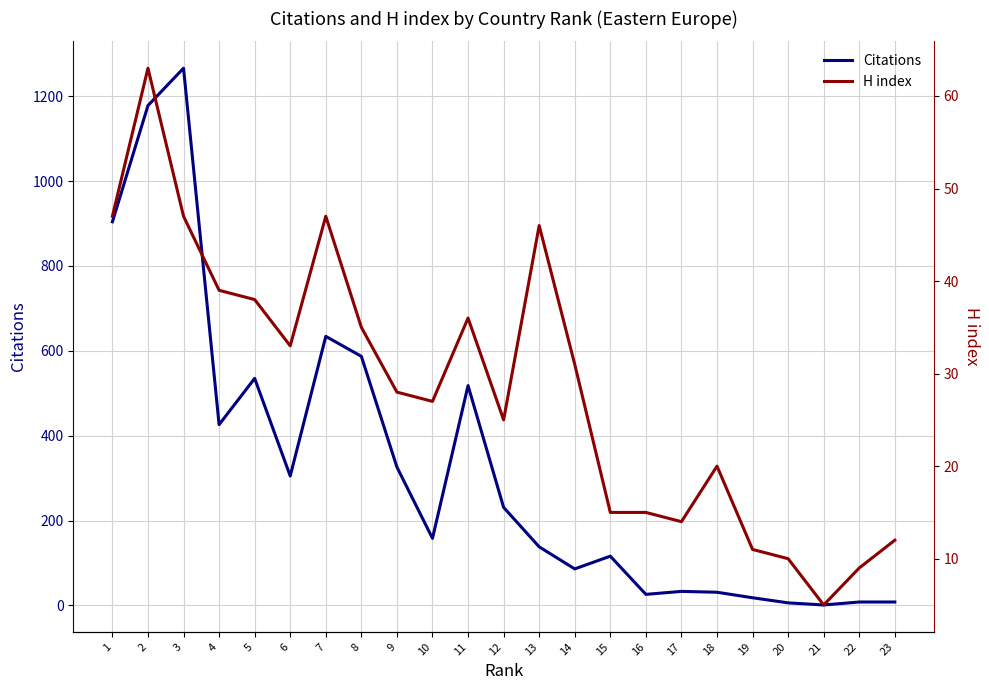

At which category does H index reach its first local peak?

2